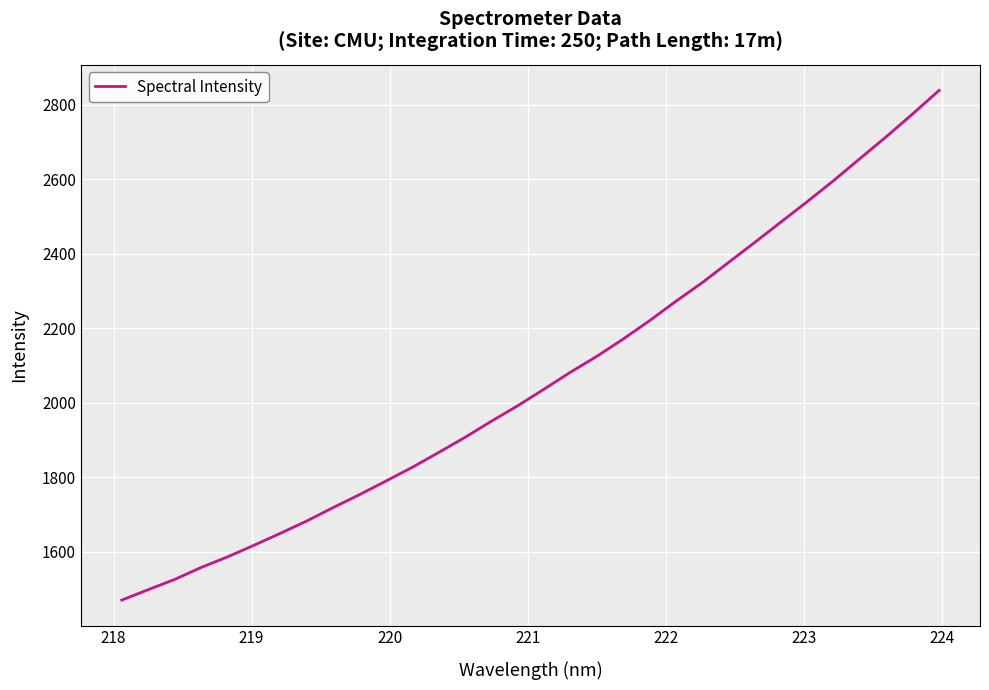

What is the greatest value displayed?

2838.9